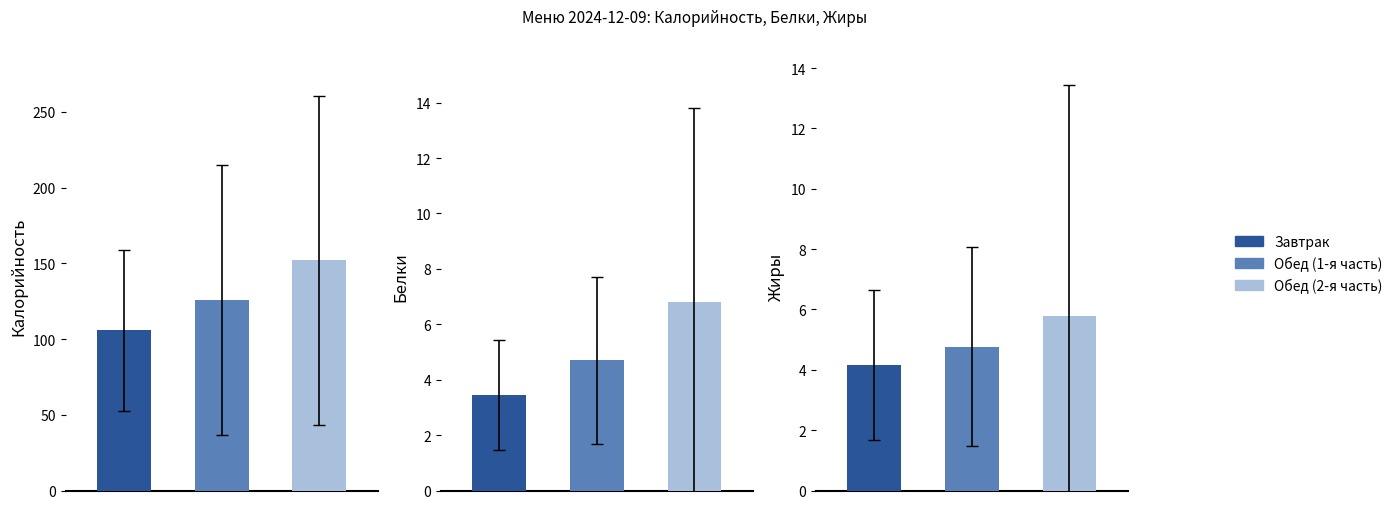

How many series are shown in this chart?

3